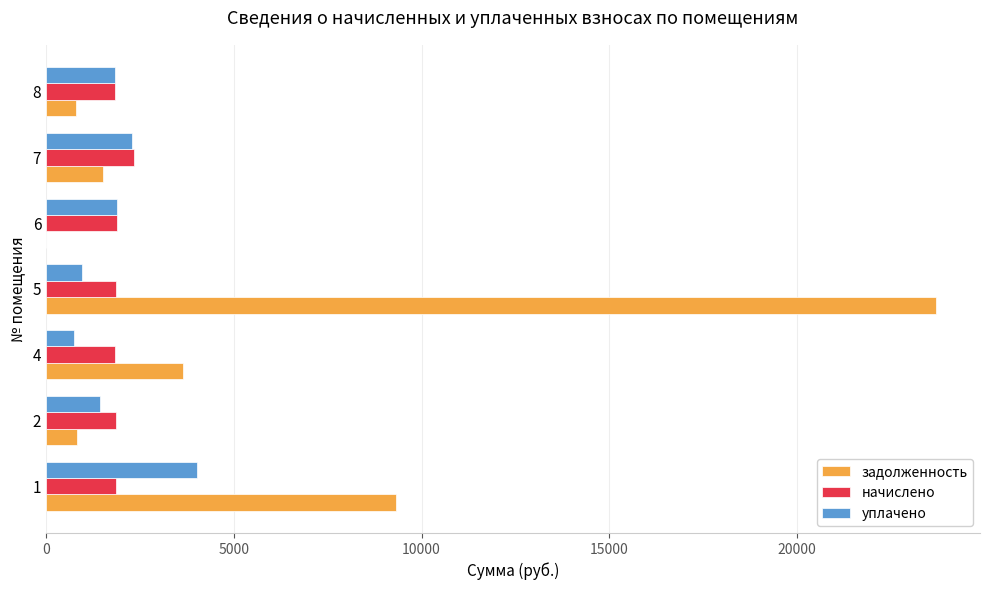

Is the value of уплачено at 2 greater than the value of задолженность at 2?

Yes